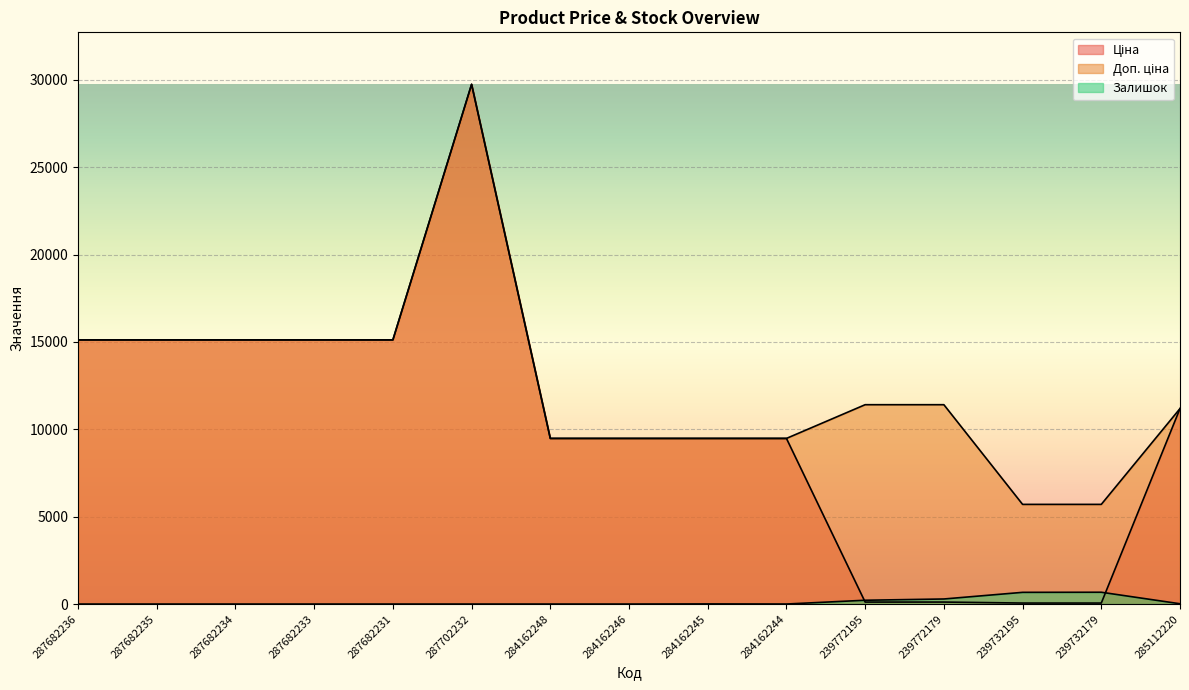

How many interior local peaks does the Доп. ціна series have?

1